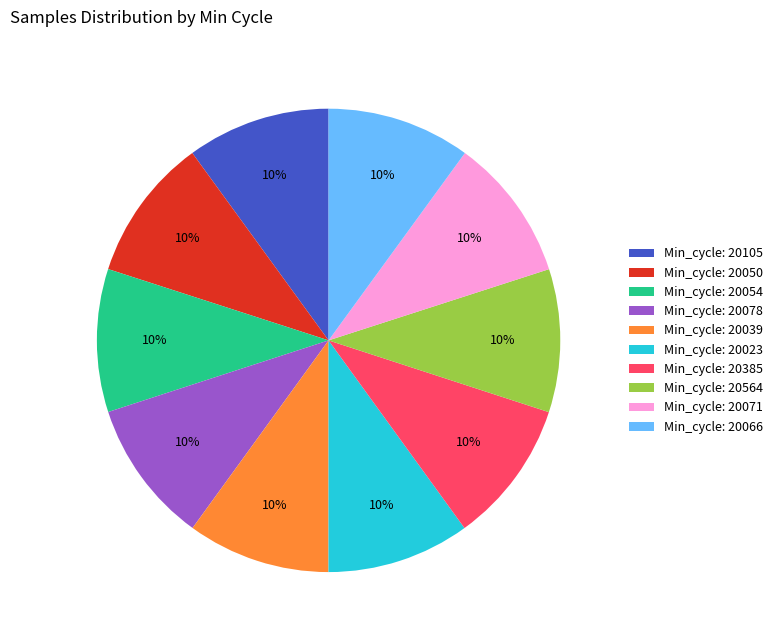

Is there a majority slice in this chart?

No